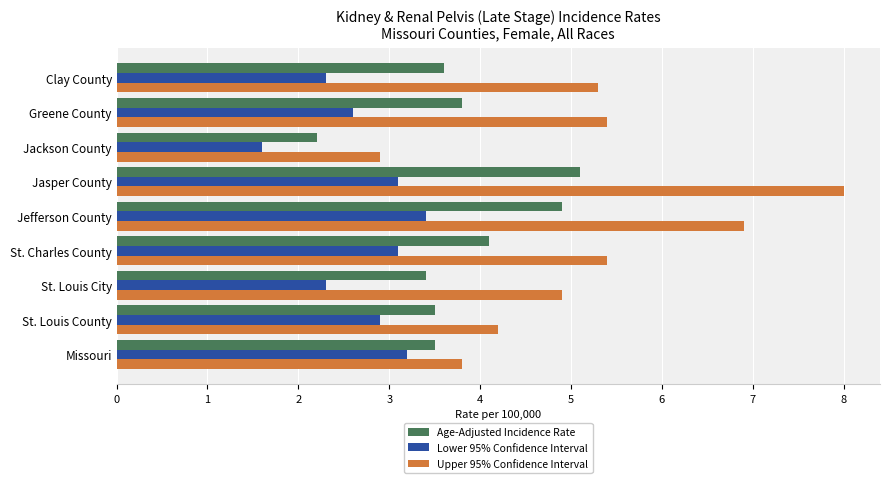

At which label is Upper 95% Confidence Interval closest to 5?

St. Louis City